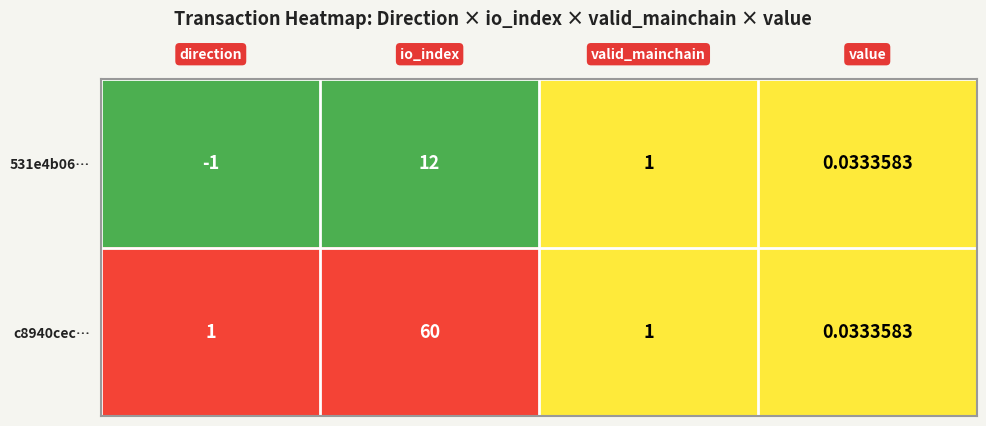

At how many categories does at least one series exceed 0?

4